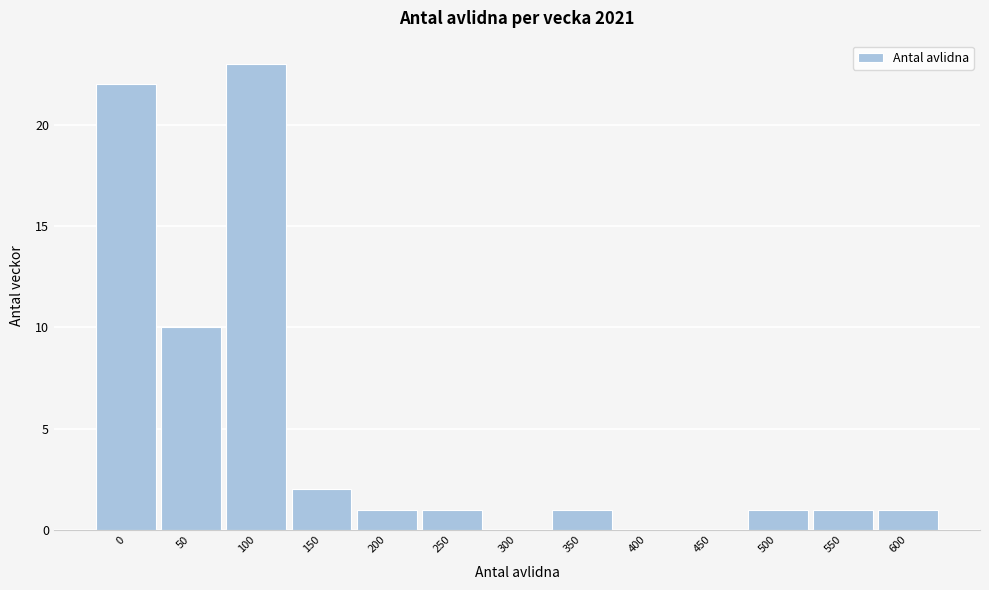

Reading left to right, list all the values displayed in this chart.

0=22	50=10	100=23	150=2	200=1	250=1	300=0	350=1	400=0	450=0	500=1	550=1	600=1